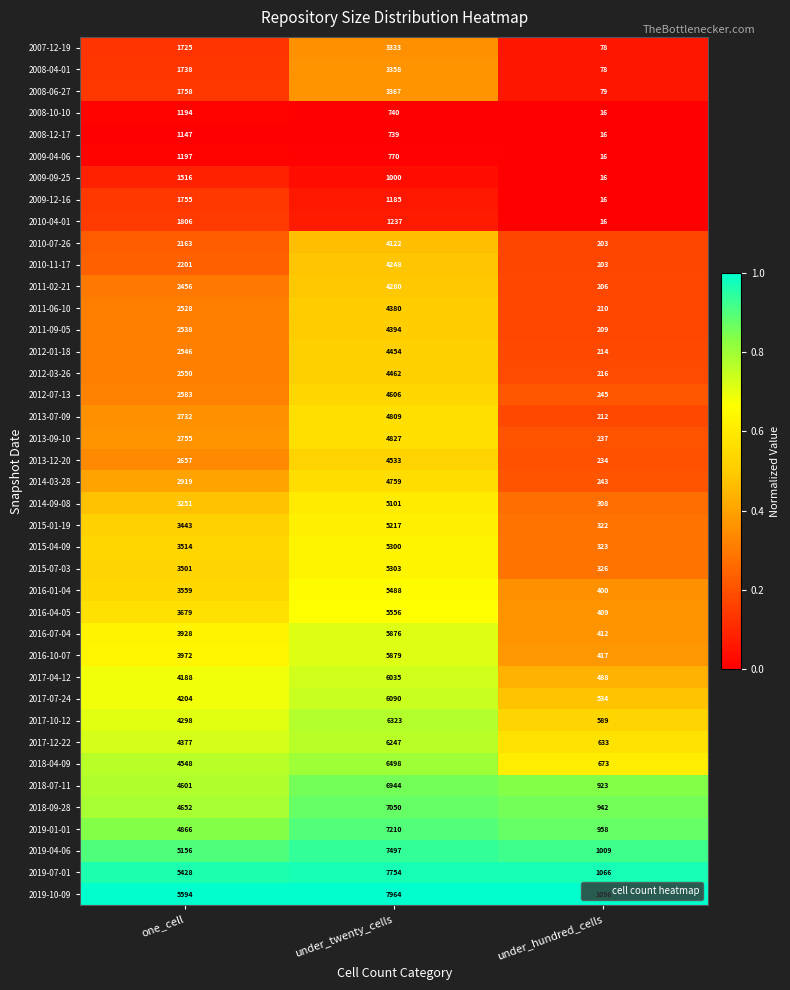

Which series has the widest spread of values?

2019-10-09